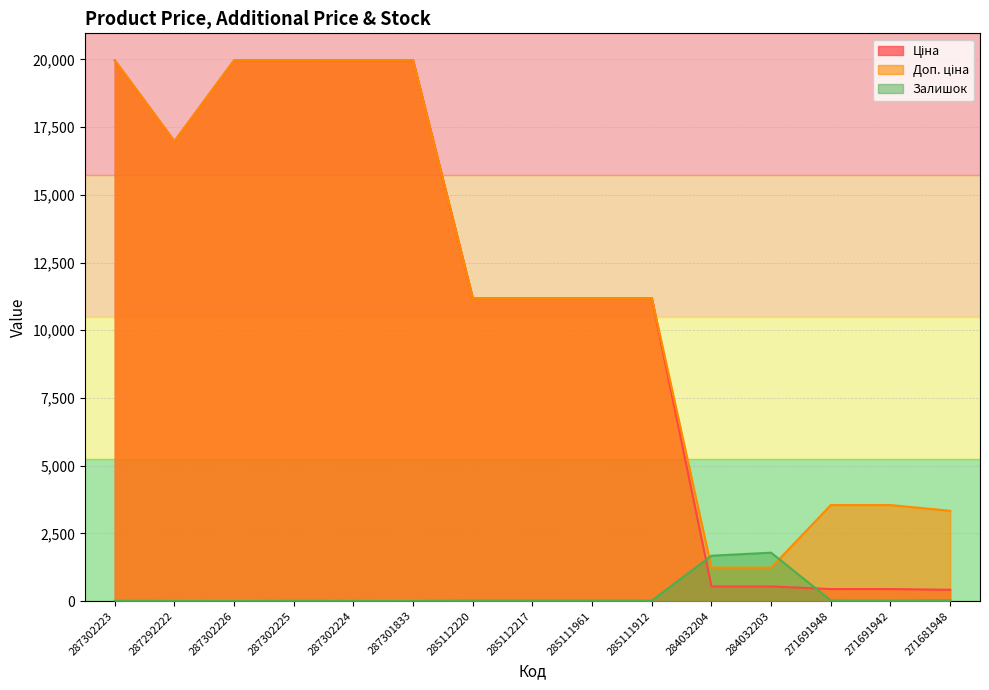

What is the sum of all Ціна values?

163930.6